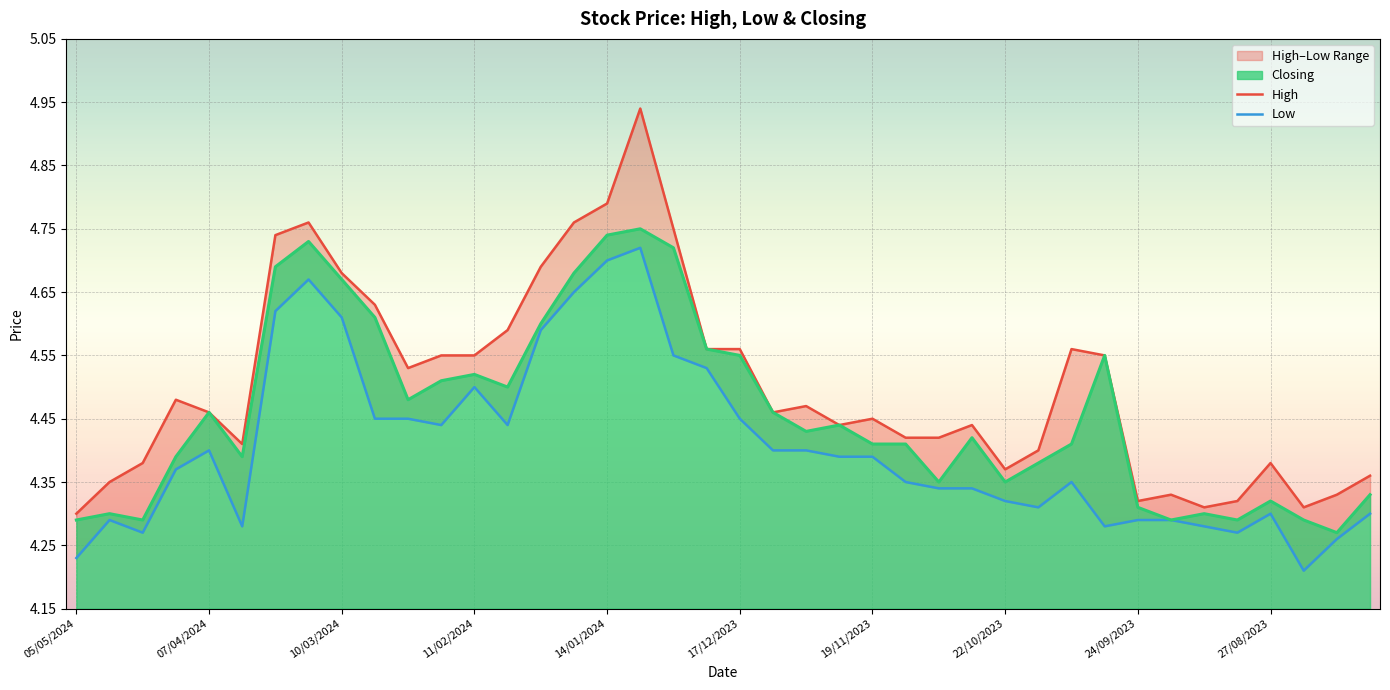

The value of Closing at 19/11/2023 is 5.8. True or false?

False